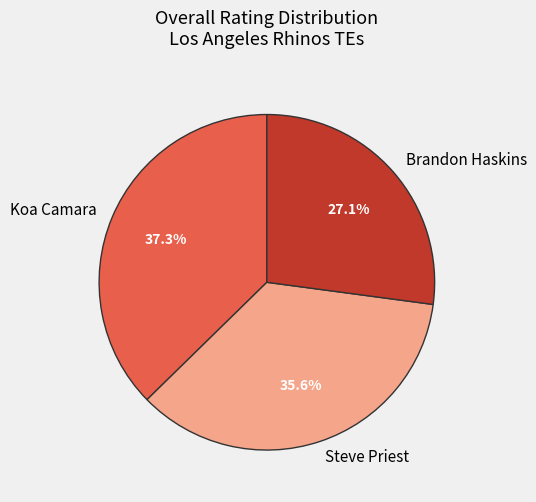

What percentage do Steve Priest and Brandon Haskins together represent?

62.7%